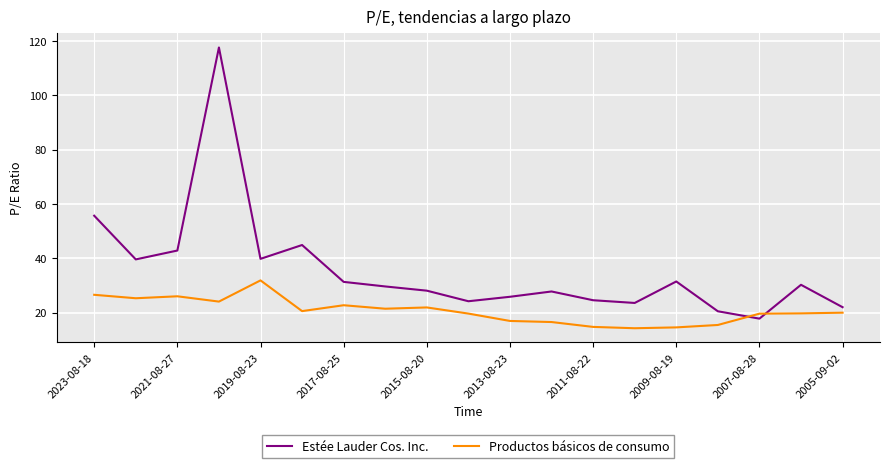

List the series in order of their overall mean, lowest first.

Productos básicos de consumo, Estée Lauder Cos. Inc.